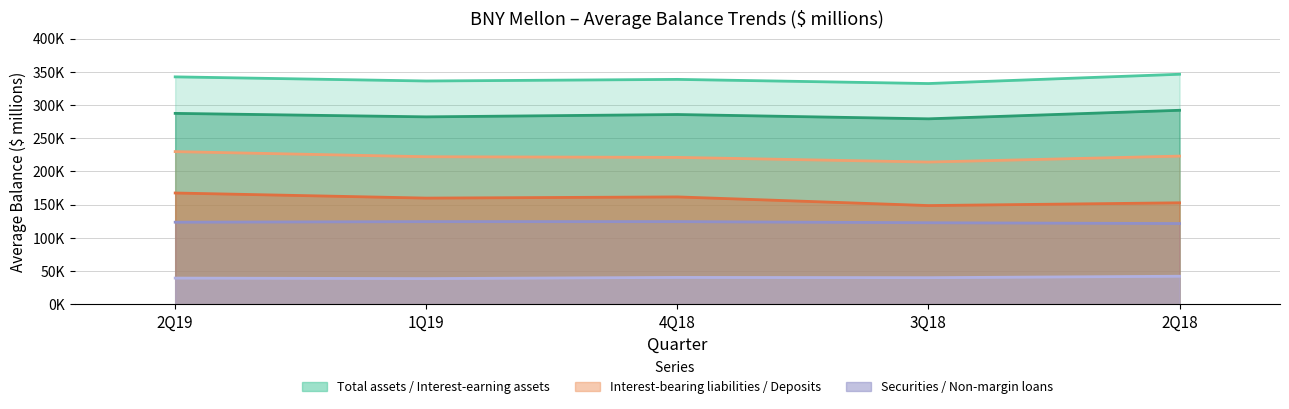

Reading left to right, extract all data points from this chart.

Total interest-earning assets: 287417	282185	285706	279218	292086
Total assets: 342384	336165	338591	332341	346328
Total interest-bearing liabilities: 229848	222150	221157	214160	223109
Total interest-bearing deposits: 167545	159879	161663	148636	152799
Total non-margin loans: 39453	38688	40465	40069	42228
Total securities: 123584	124419	124447	122766	121545